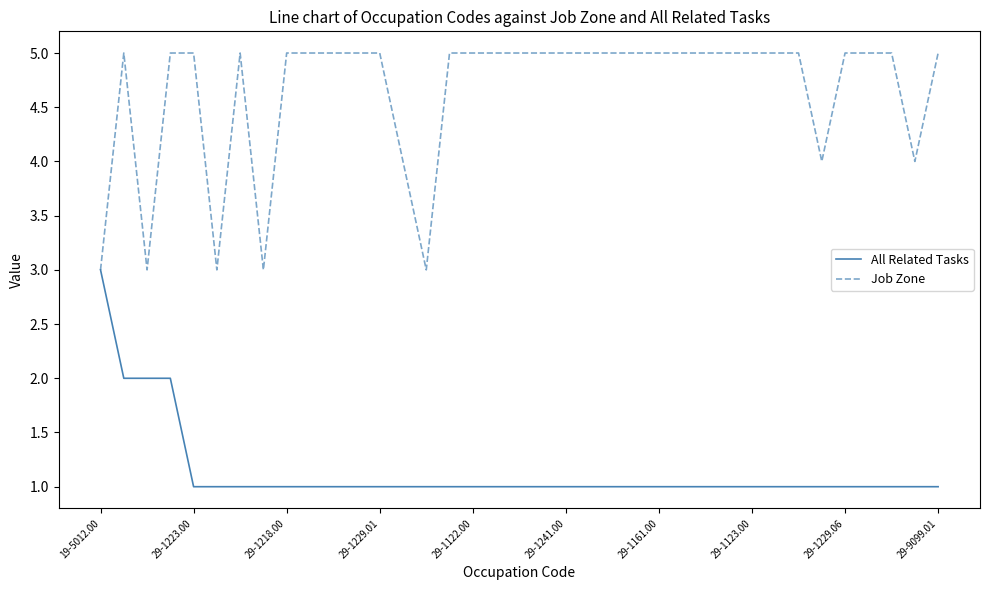

Which series has the largest total across all categories?

Job Zone